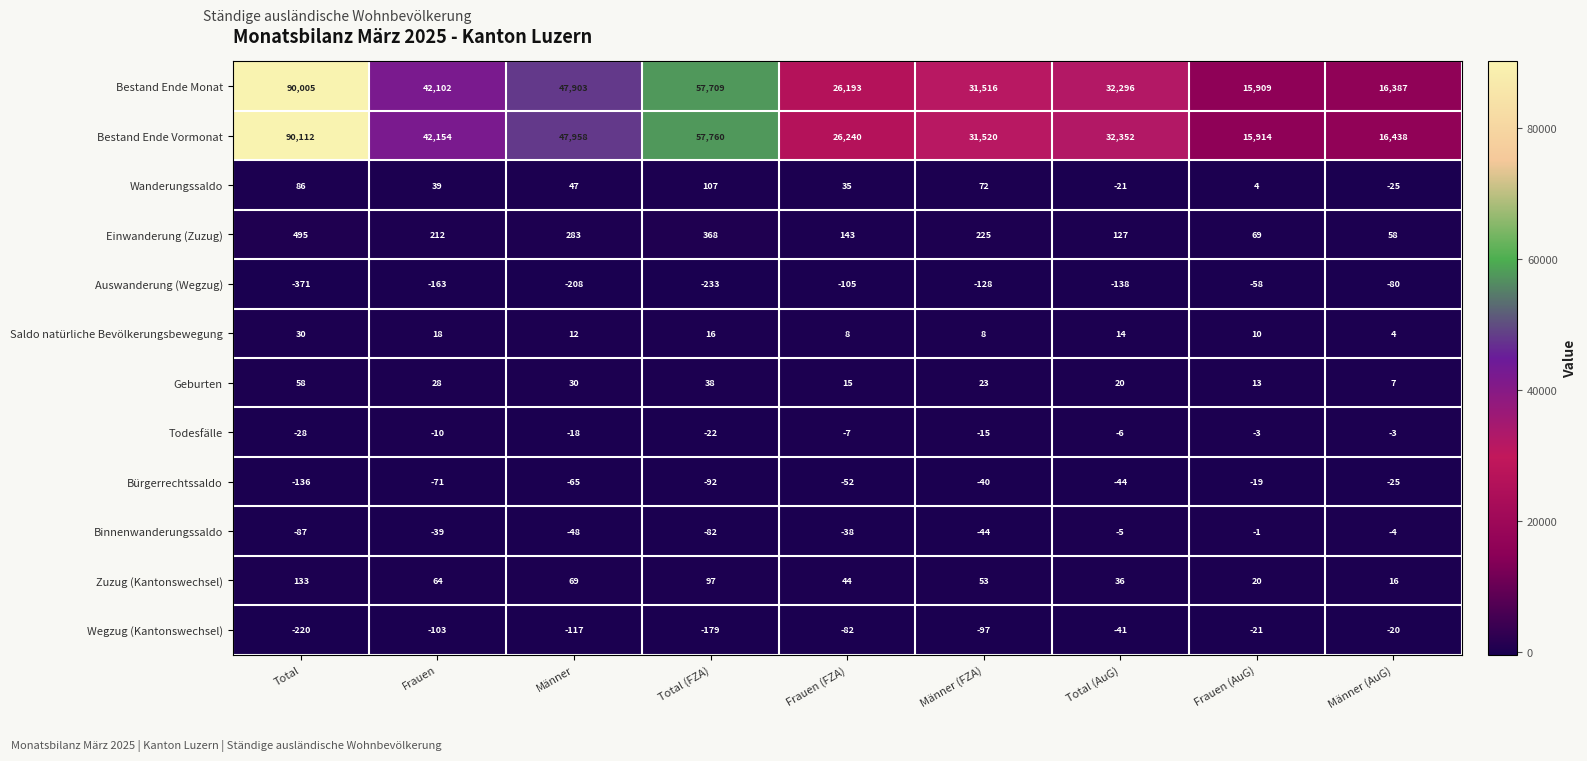

Which series has the largest total across all categories?

Bestand Ende Vormonat